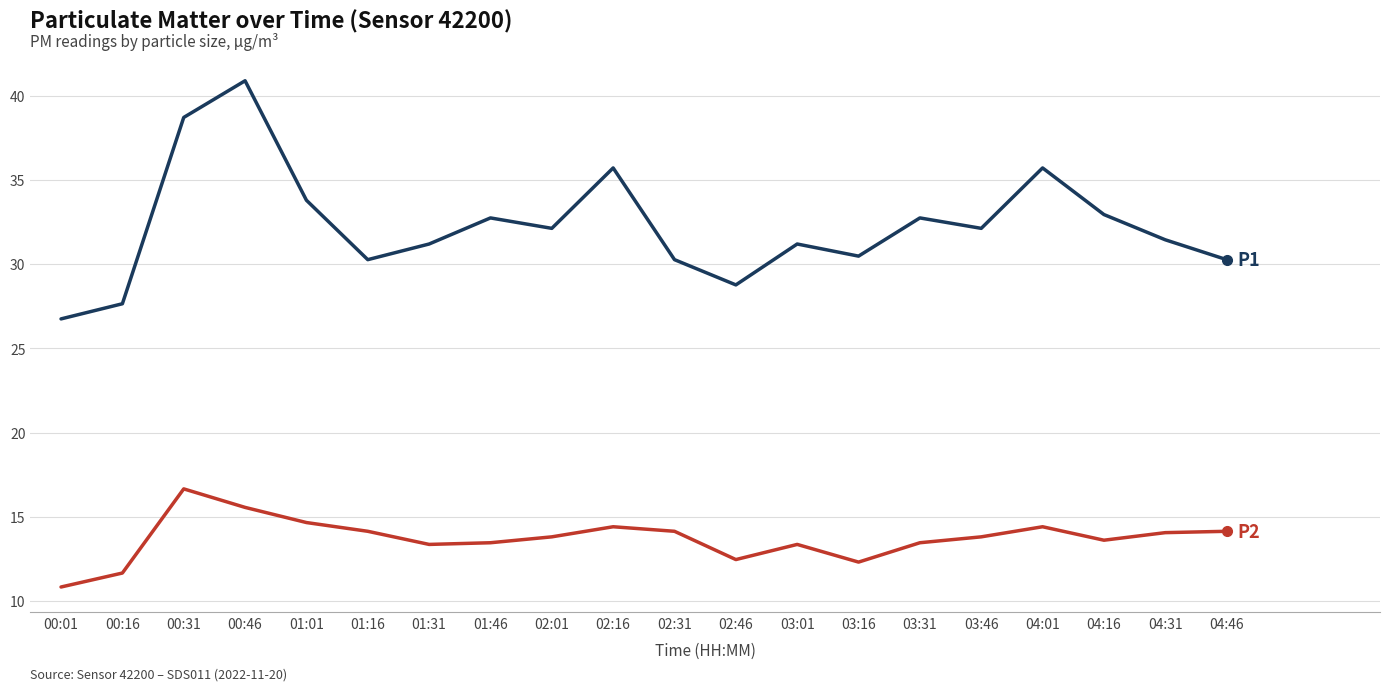

What is the spread (max minus min) of values at 04:01?

21.3